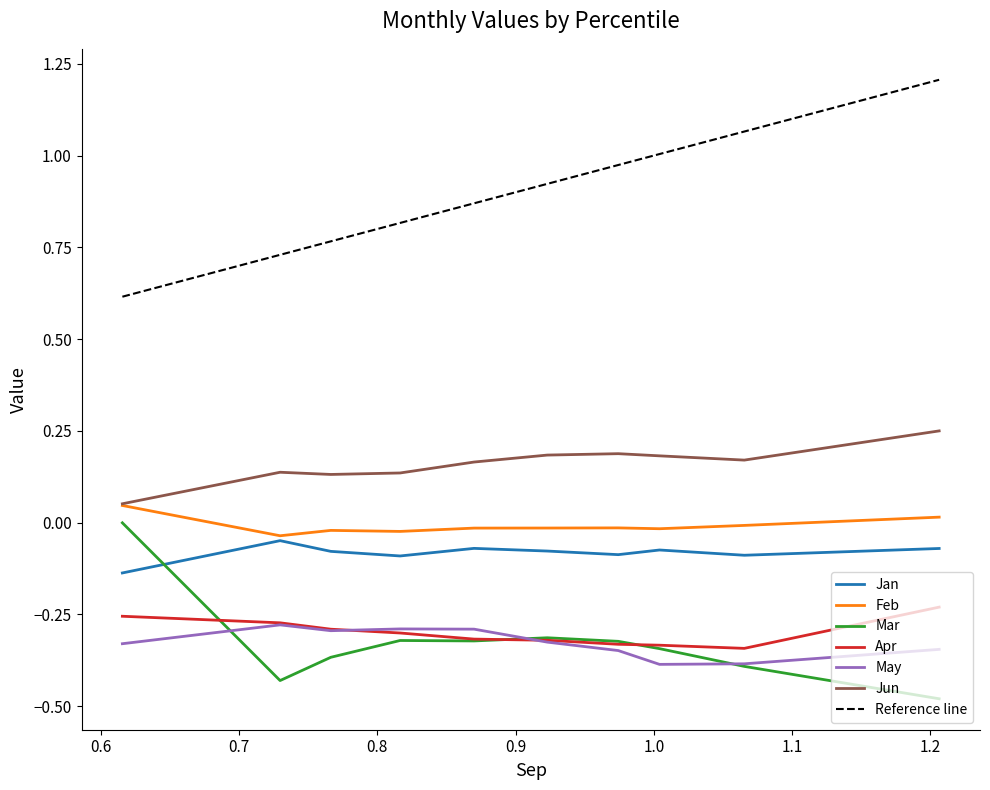

In Jun, how many points are lower than both neighbors (excluding endpoints)?

2